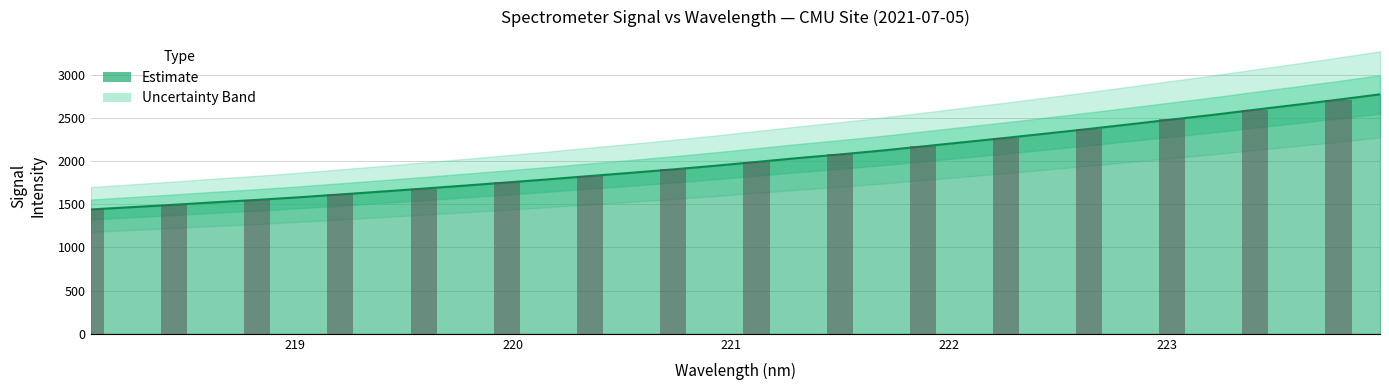

List the labels in order of value, smallest first.

218.0596, 218.2508, 218.442, 218.6332, 218.8244, 219.0156, 219.2067, 219.3979, 219.589, 219.7801, 219.9712, 220.1623, 220.3533, 220.5444, 220.7354, 220.9264, 221.1174, 221.3083, 221.4993, 221.6902, 221.8812, 222.0721, 222.263, 222.4538, 222.6447, 222.8355, 223.0264, 223.2172, 223.408, 223.5987, 223.7895, 223.9802